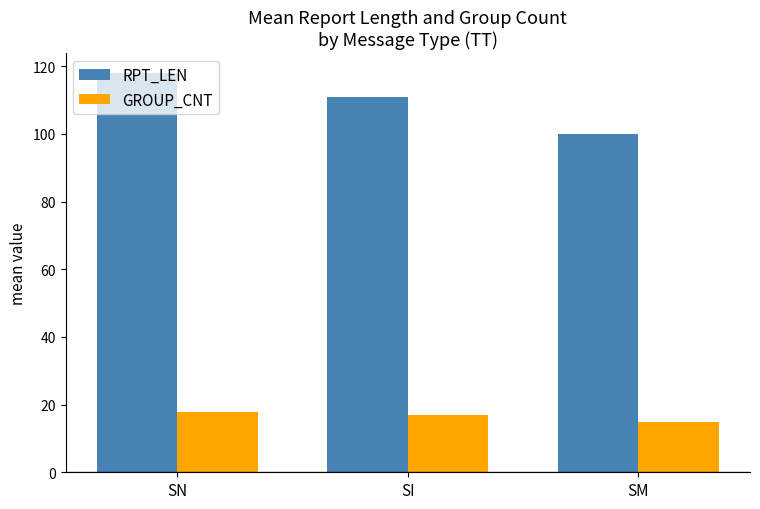

What is the difference between the maximum and second lowest values in the RPT_LEN series?

7.1